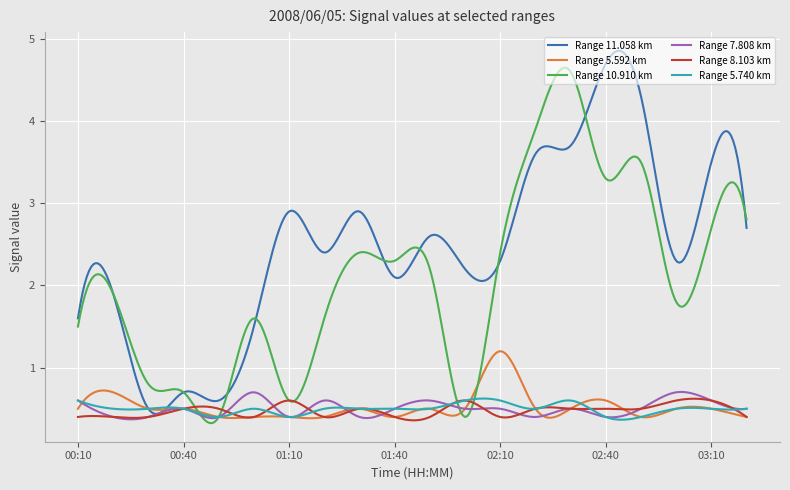

Which series has the largest total across all categories?

Range 11.058 km